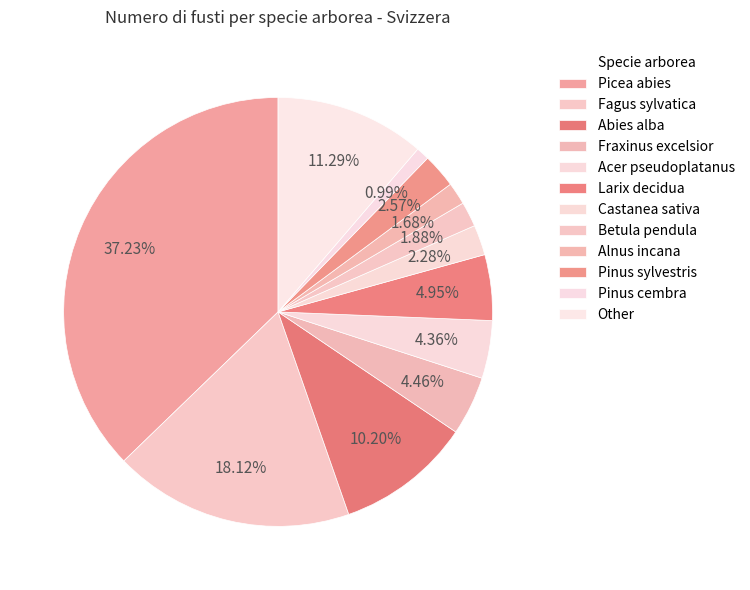

How many segments does this pie chart have?

12